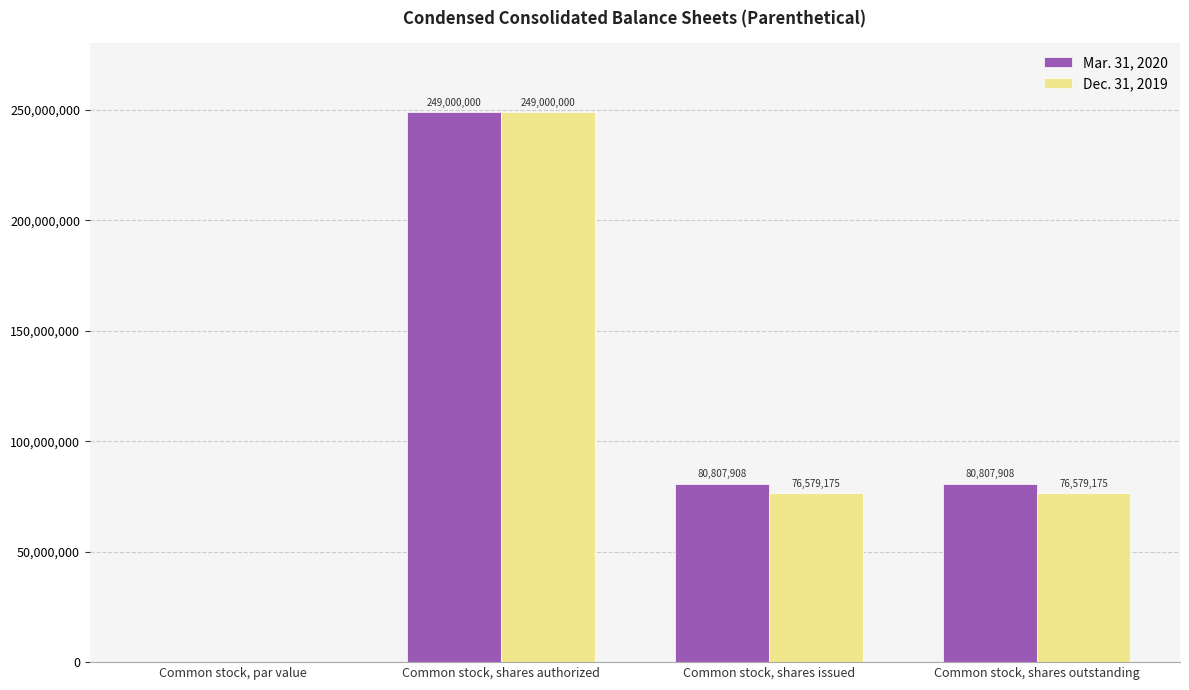

Which category has the highest value across all series?

Common stock, shares authorized